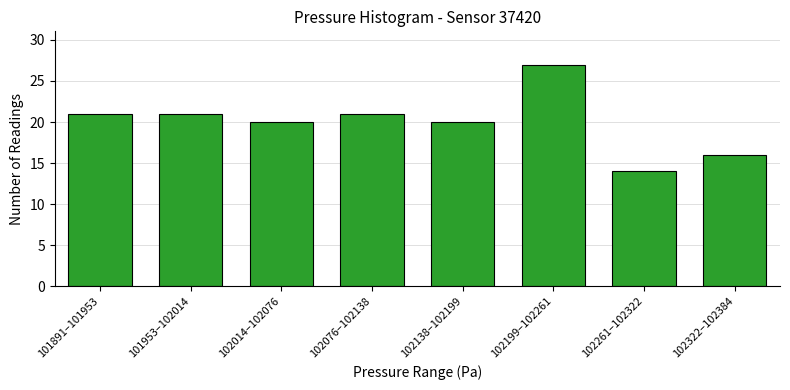

Reading left to right, list all the values displayed in this chart.

21	21	20	21	20	27	14	16